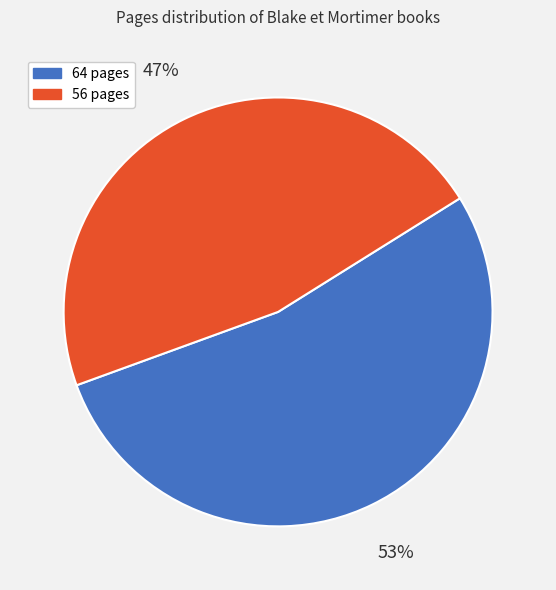

To the nearest percent, what is the average slice percentage?

50%